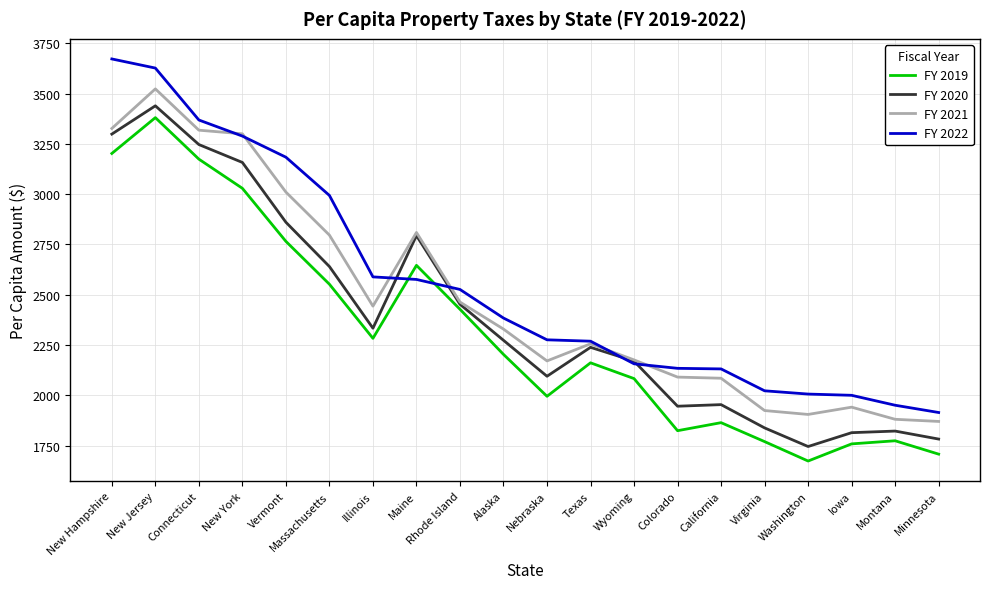

At which label does FY 2020 reach its peak?

New Jersey